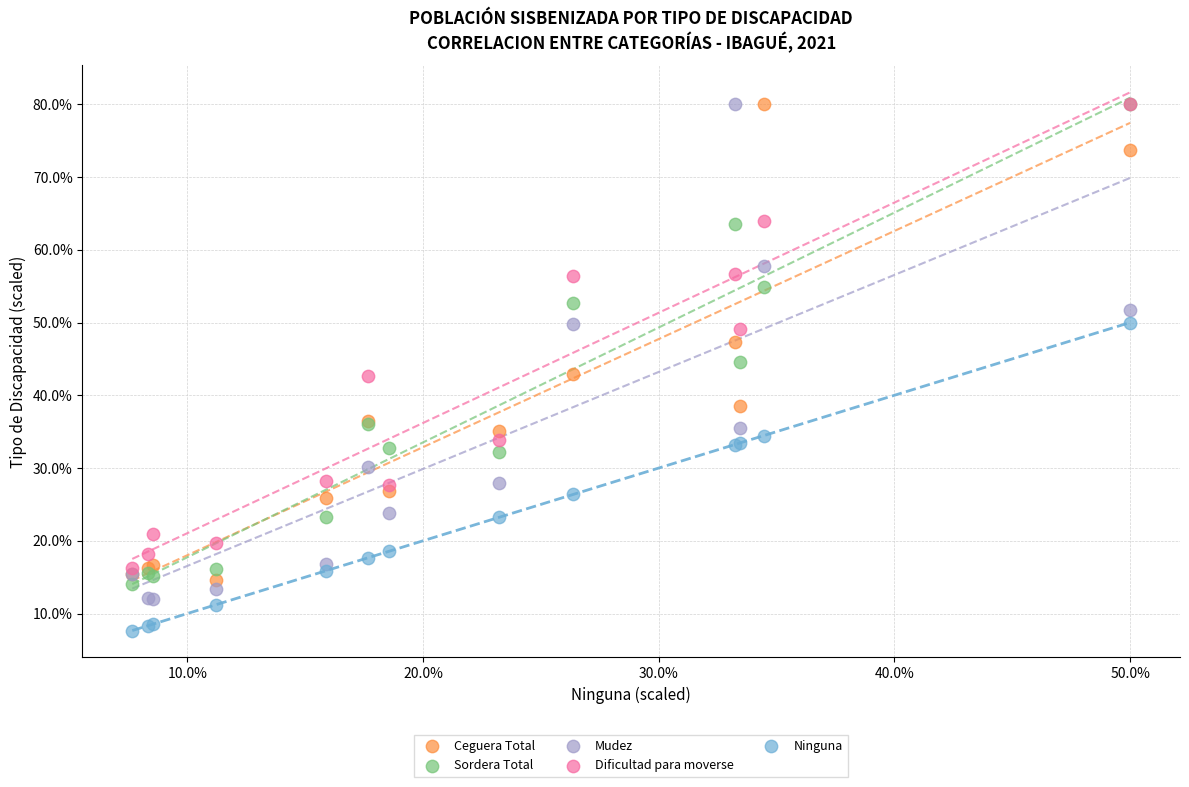

What are all the series names shown in the legend?

Ceguera Total, Sordera Total, Mudez, Dificultad para moverse, Ninguna